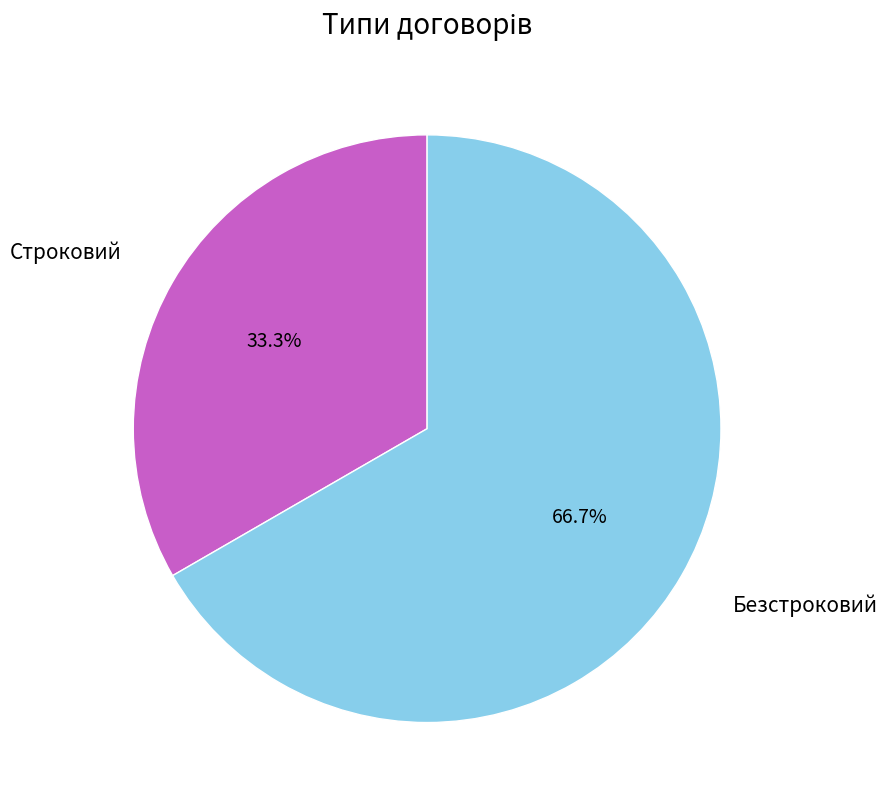

Does any single category account for the majority?

Yes